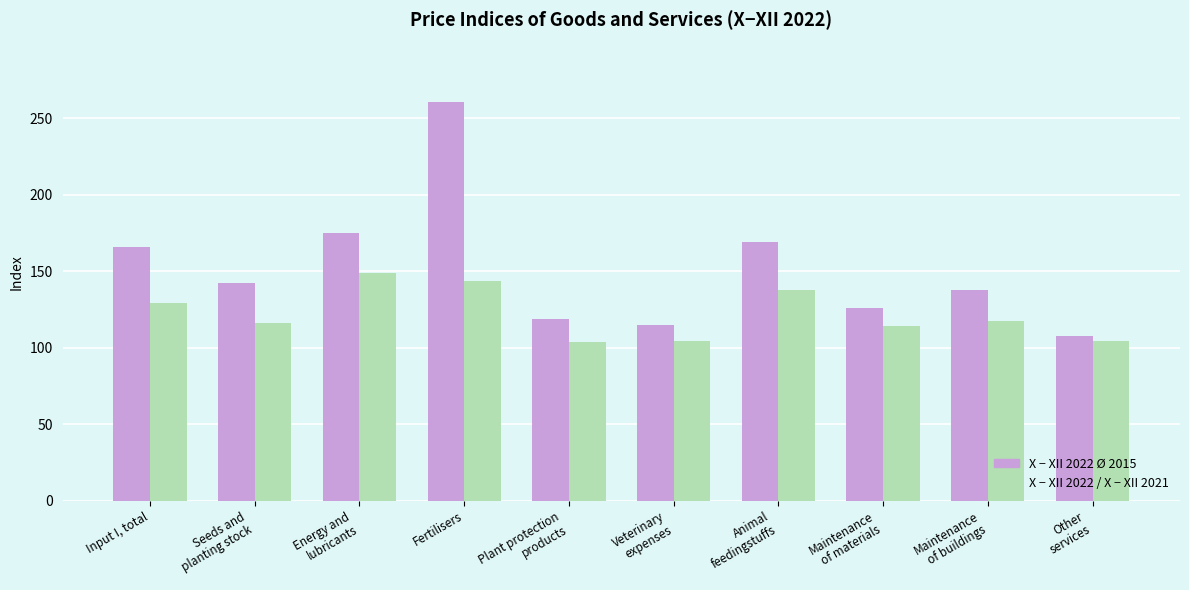

What is the sum of the X − XII 2022 / X − XII 2021 values at Fertilisers and Input I, total?

272.5